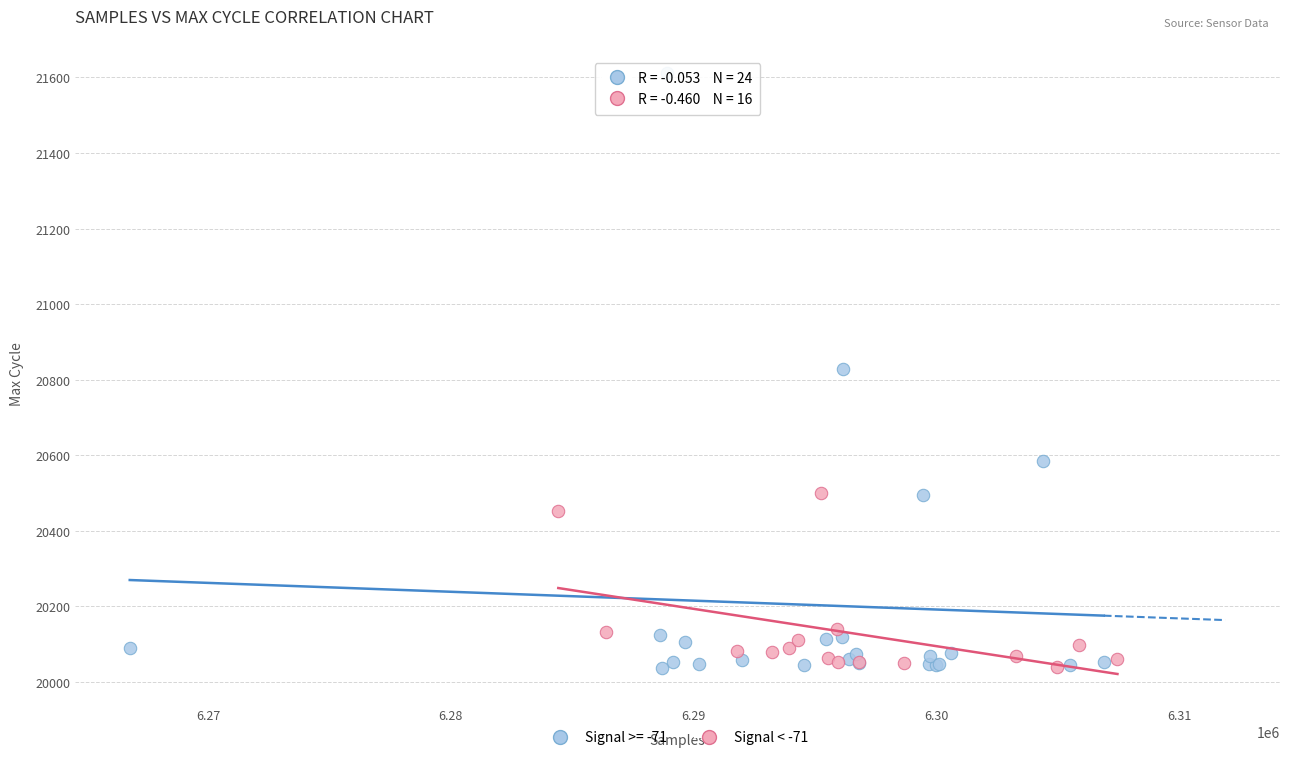

Which series reaches the maximum Y coordinate?

Signal >= -71